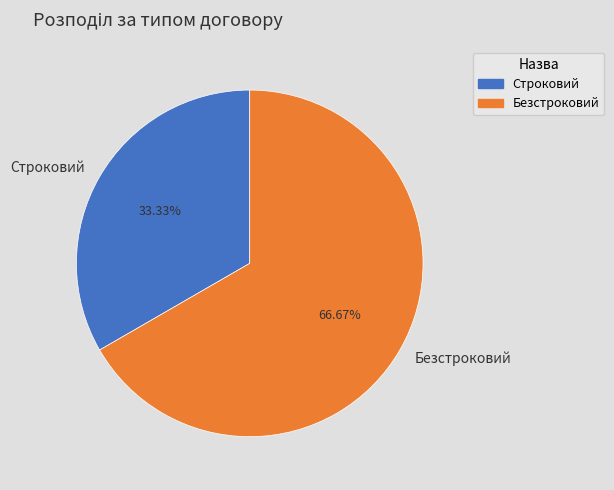

To the nearest percent, what portion does Безстроковий represent?

67%